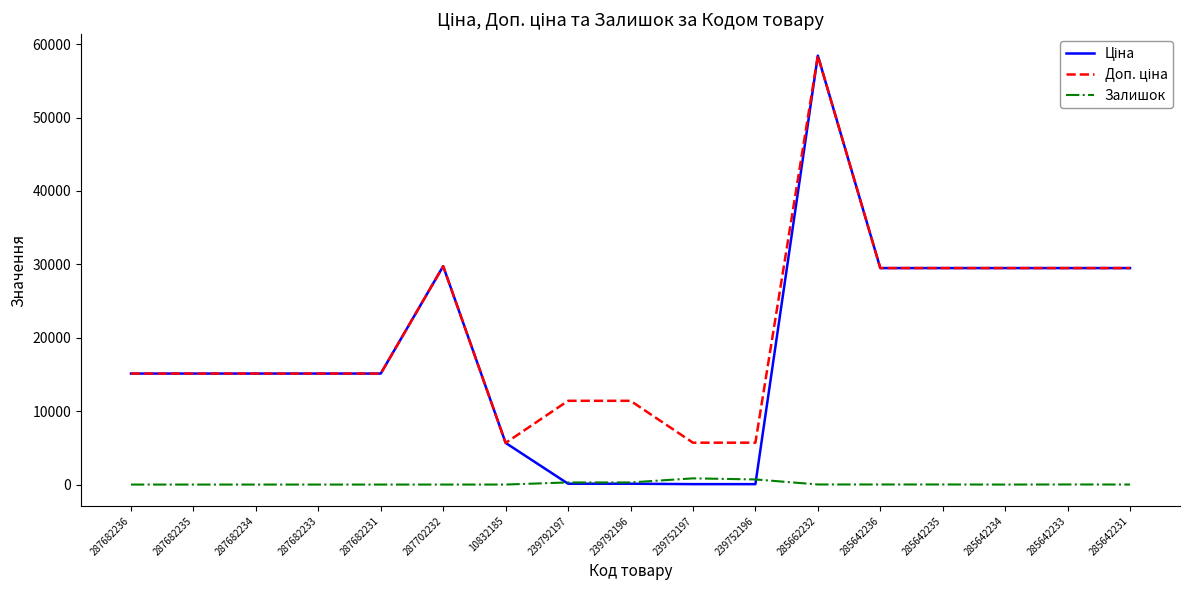

What is the greatest value displayed?

58426.5